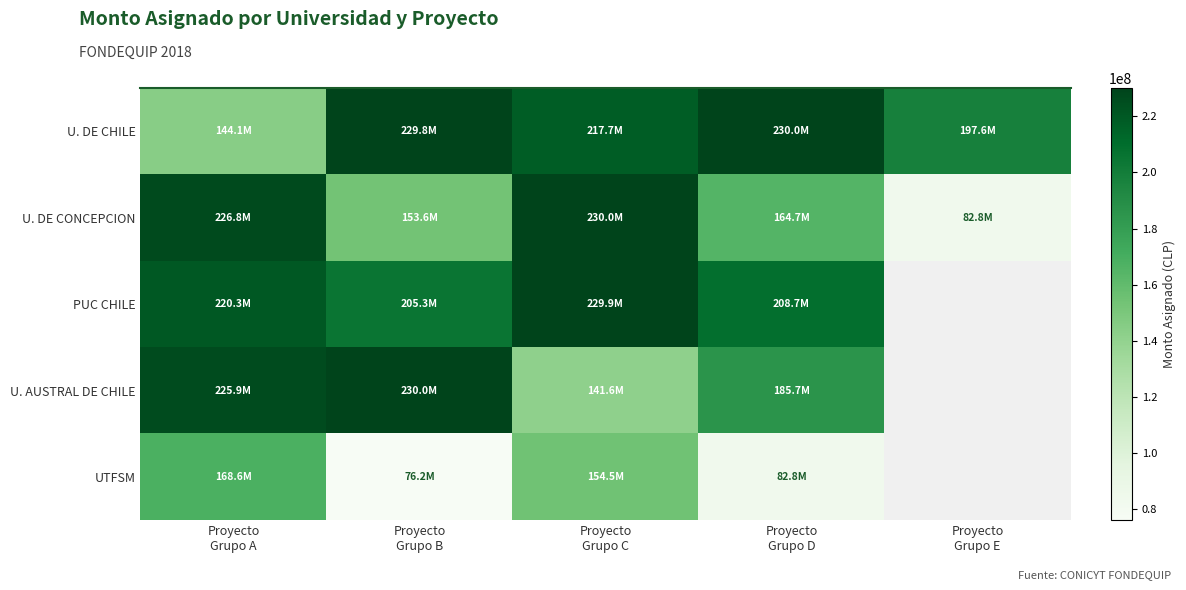

Which series has the widest spread of values?

U. DE CONCEPCION